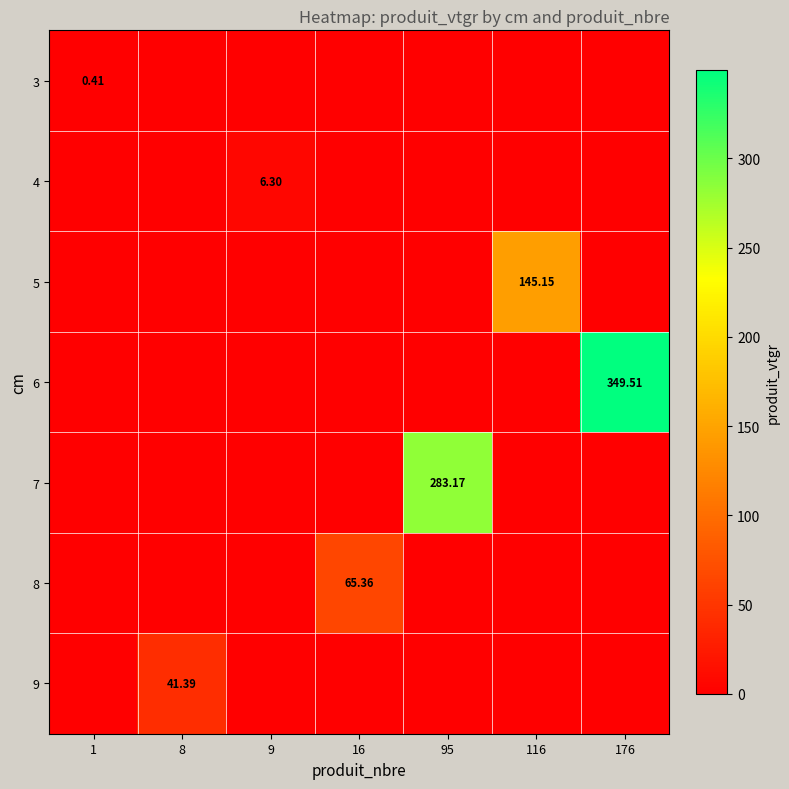

Count the number of data series in this chart.

7